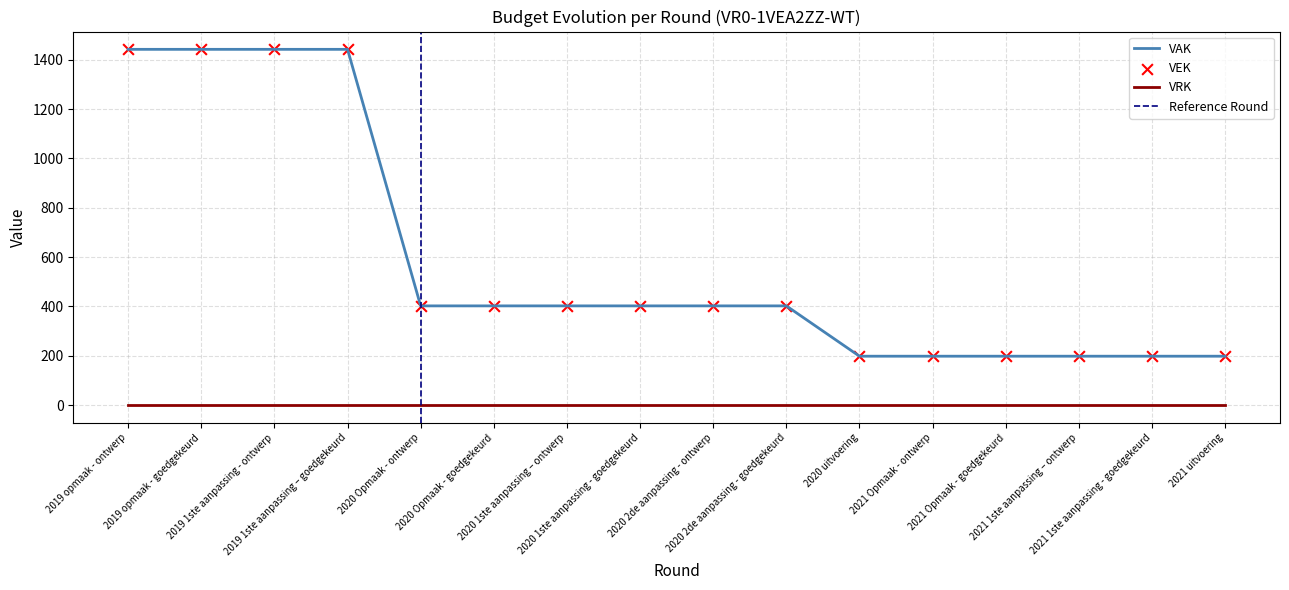

Which series has the largest total across all categories?

VAK